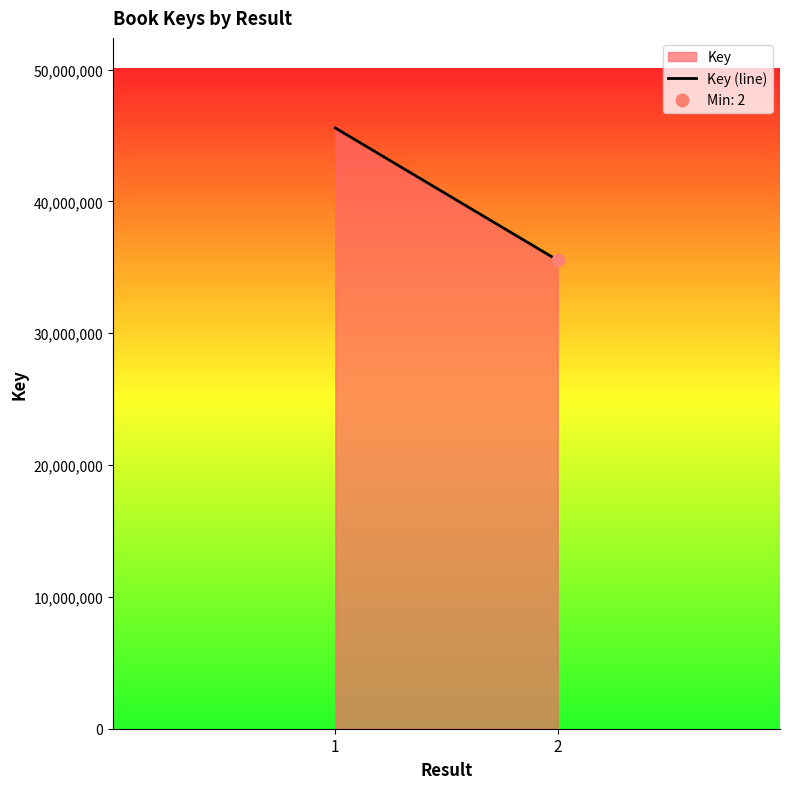

What is the change in value from 1 to 2?

-10030957